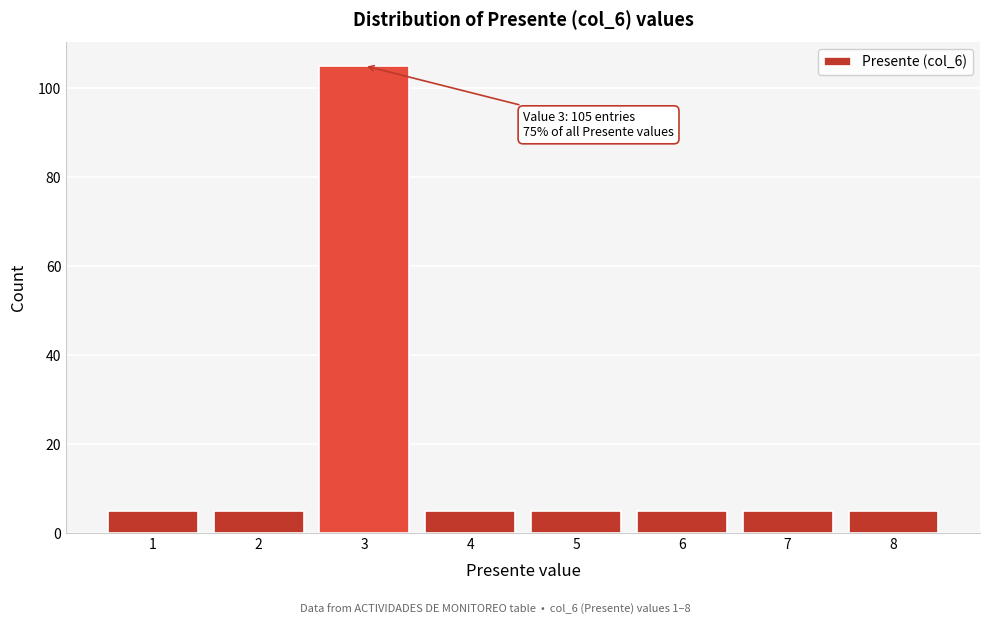

Over which range of the x-axis is the bar tallest?

2.5 to 3.5